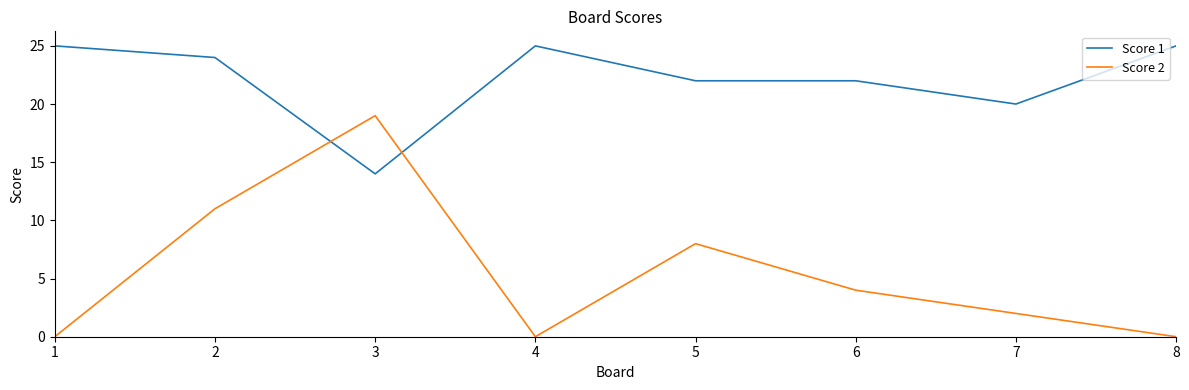

Reading right to left, transcribe all the data shown in this chart.

Score 1: 25	20	22	22	25	14	24	25
Score 2: 0	2	4	8	0	19	11	0